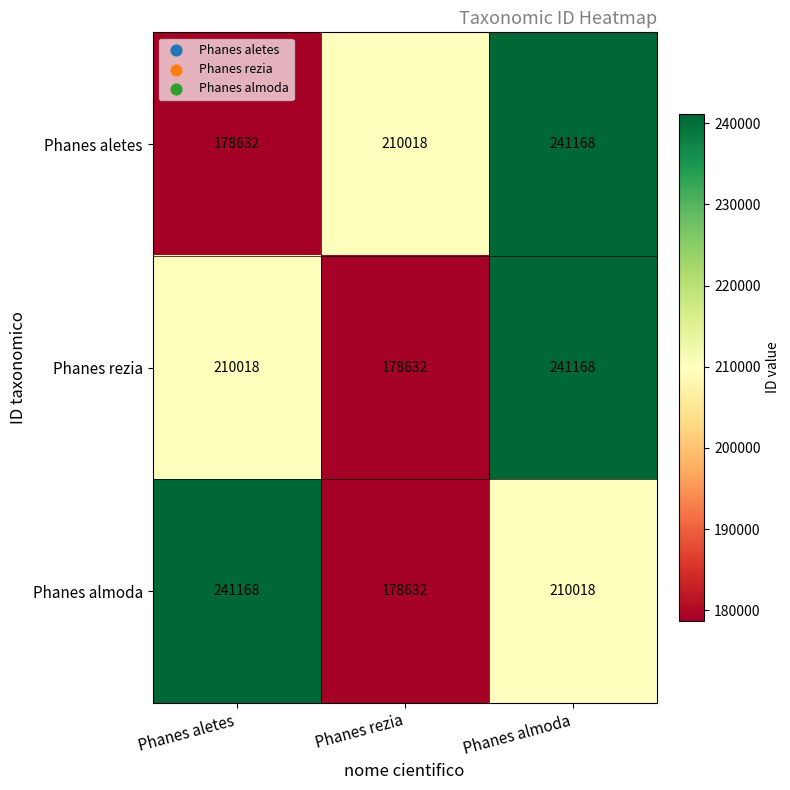

Reading left to right, transcribe all the data shown in this chart.

Phanes aletes: Phanes aletes=178632	Phanes rezia=210018	Phanes almoda=241168
Phanes rezia: Phanes aletes=210018	Phanes rezia=178632	Phanes almoda=241168
Phanes almoda: Phanes aletes=241168	Phanes rezia=178632	Phanes almoda=210018